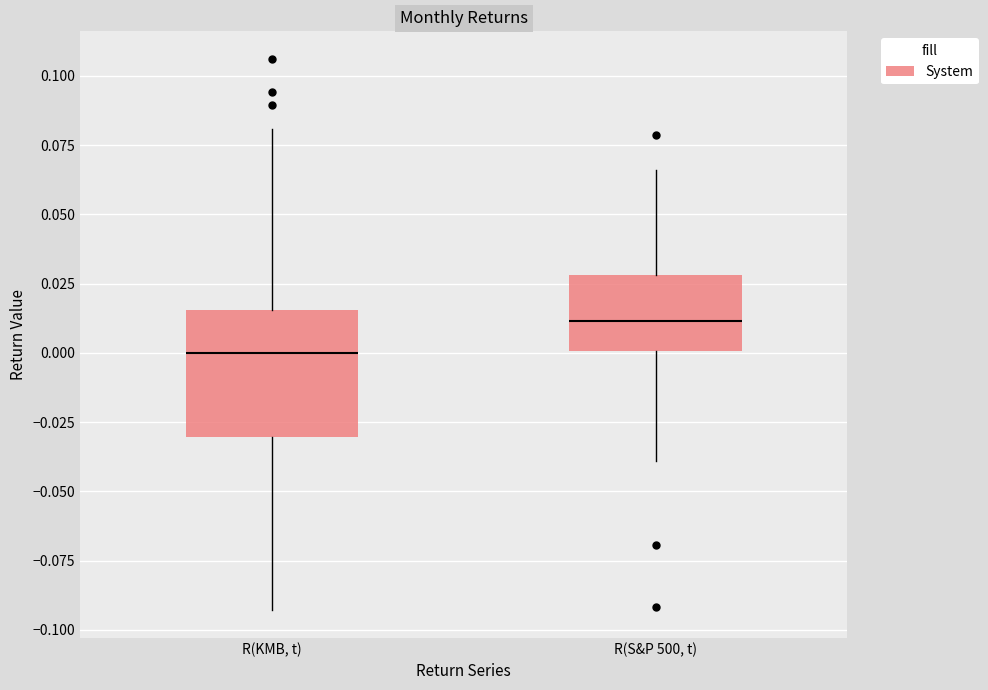

Which box is the tallest, from its lower edge to its upper edge?

R(KMB, t)